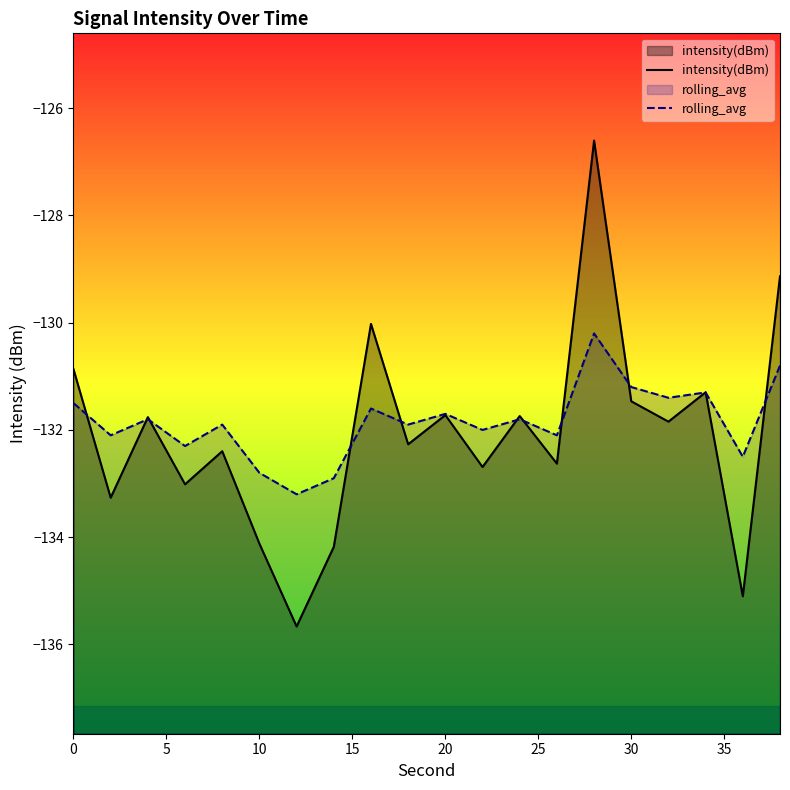

Which series has the largest total across all categories?

rolling_avg